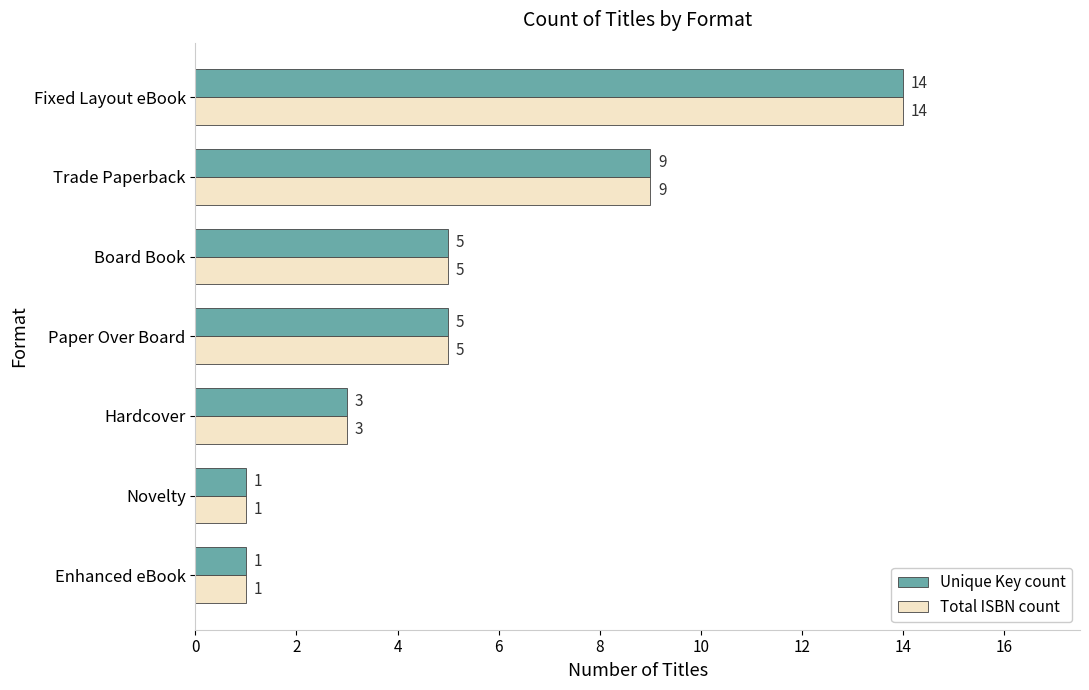

The Total ISBN count series shows 1 at Novelty. True or false?

True